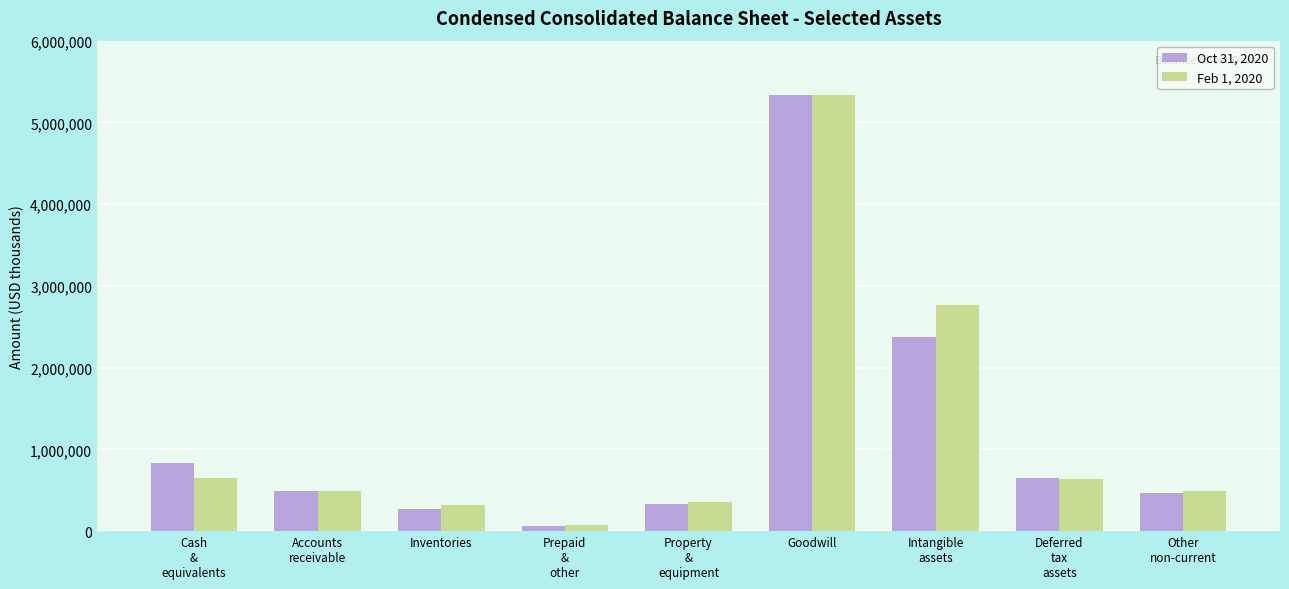

The Oct 31, 2020 series shows 8577474 at Goodwill. True or false?

False